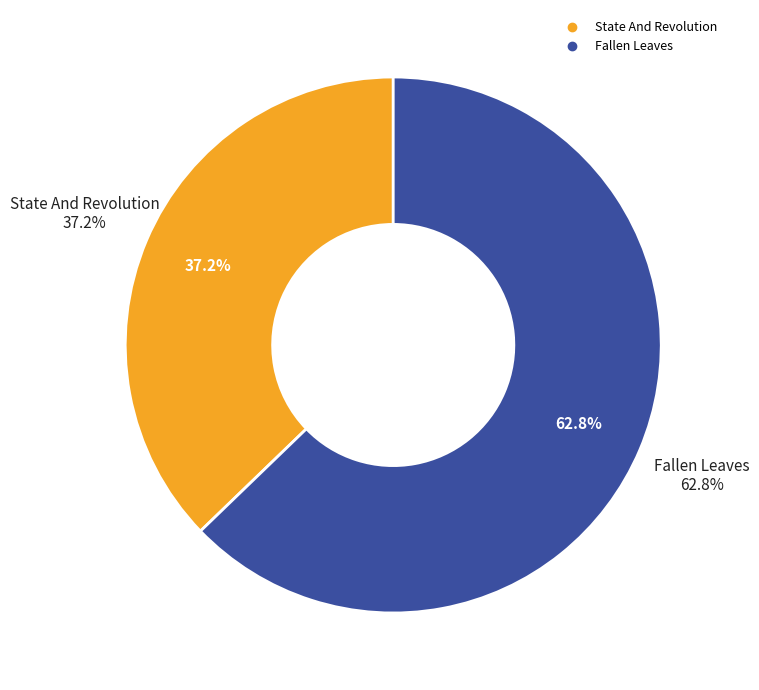

Rank the categories by value from lowest to highest.

State And Revolution, Fallen Leaves